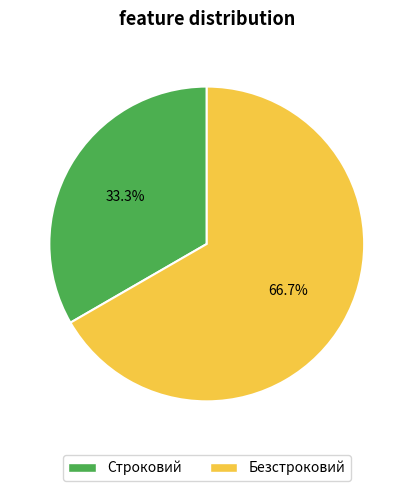

What percentage is the Строковий slice, to the nearest percent?

33%